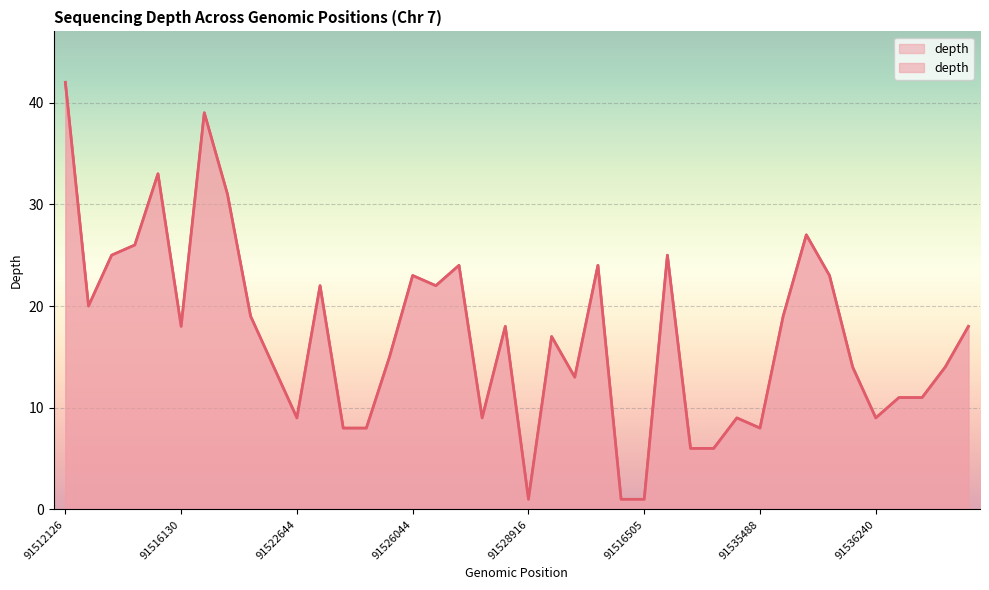

At which category does the data reach its first local peak?

91515124